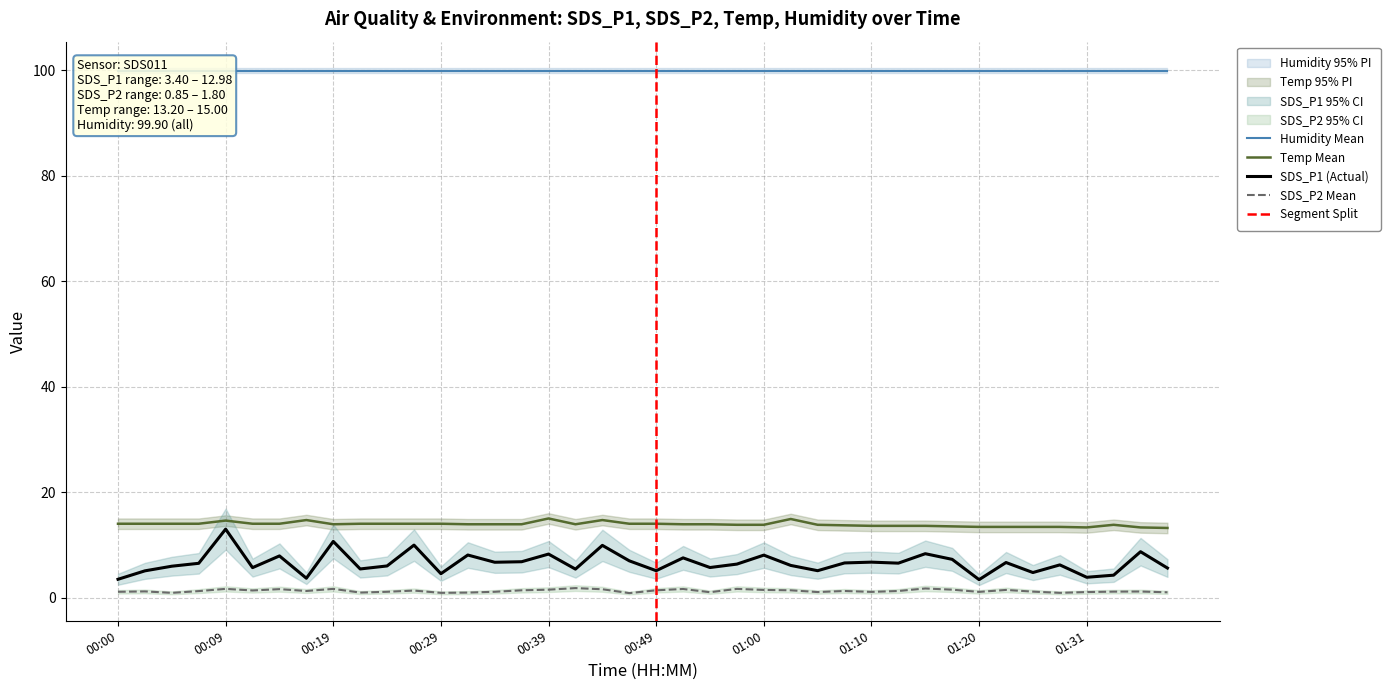

True or false: SDS_P2 has more than 1 points higher than both neighbors.

True